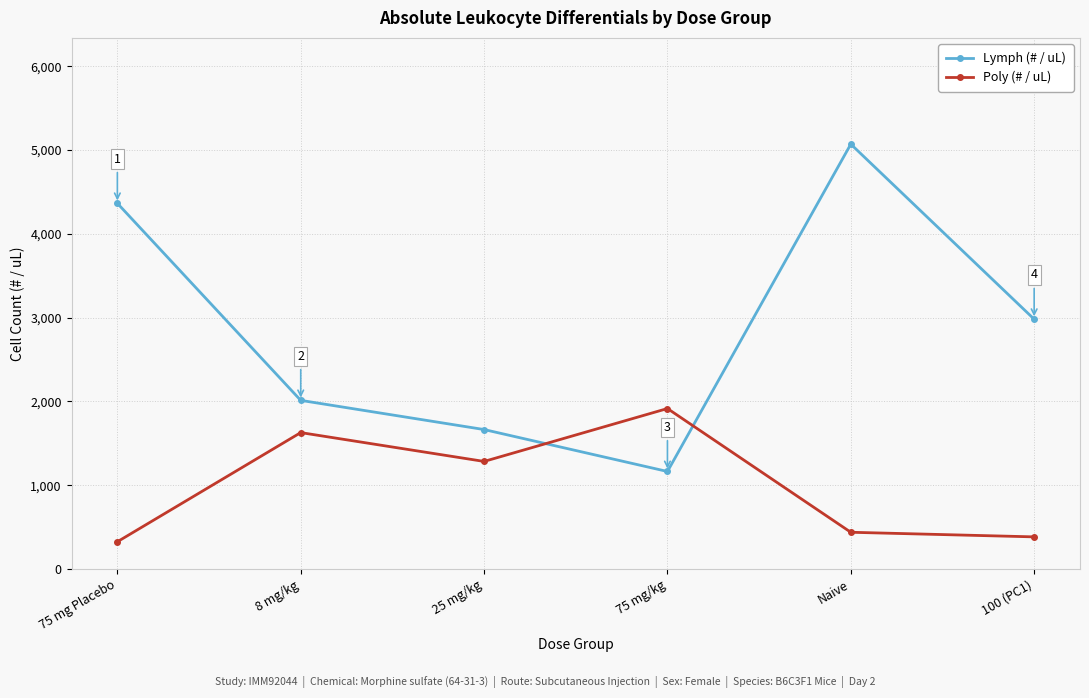

Where is the first local maximum for Lymph (# / uL)?

Naive